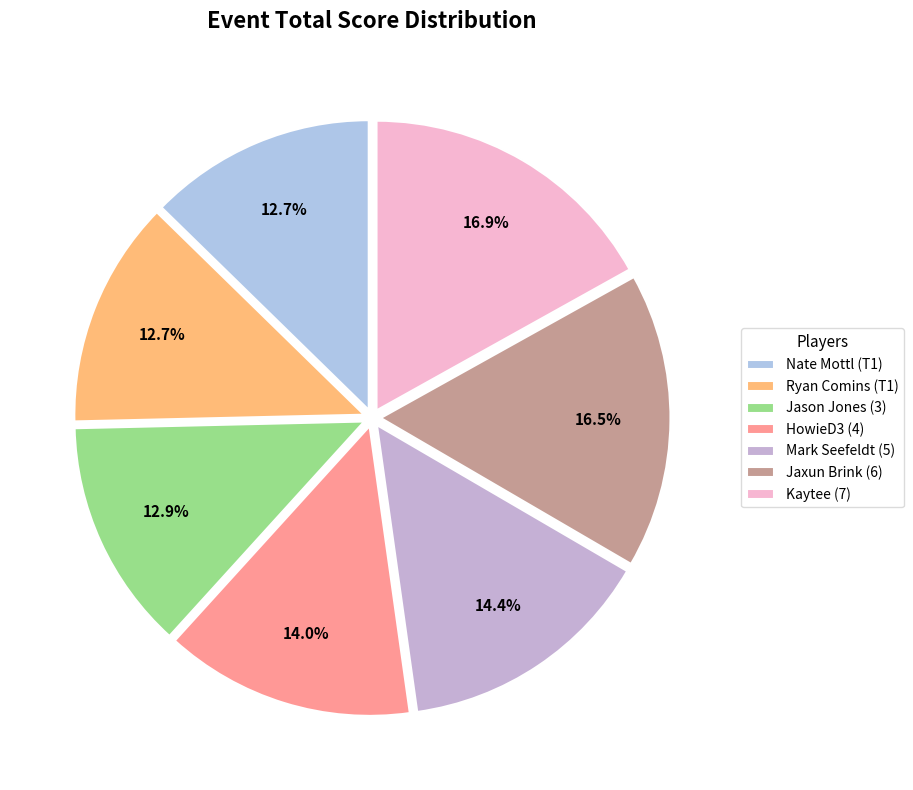

To the nearest percent, what is the difference between the Jaxun Brink (6) and Ryan Comins (T1) slice percentages?

4%